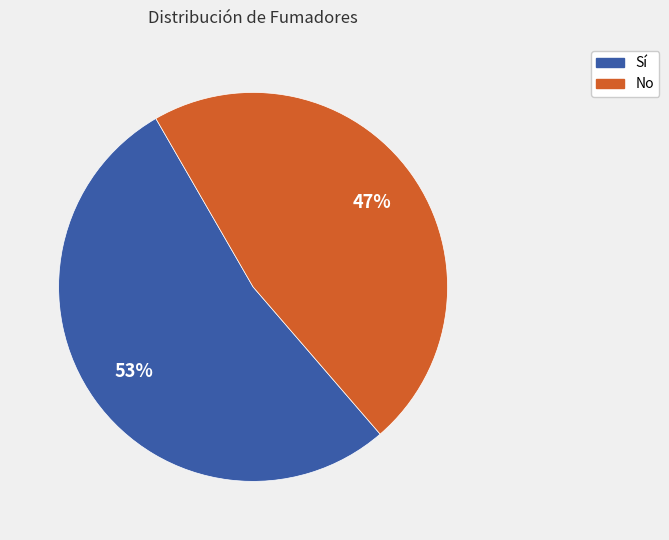

The Sí slice represents 53% of the pie. True or false?

True